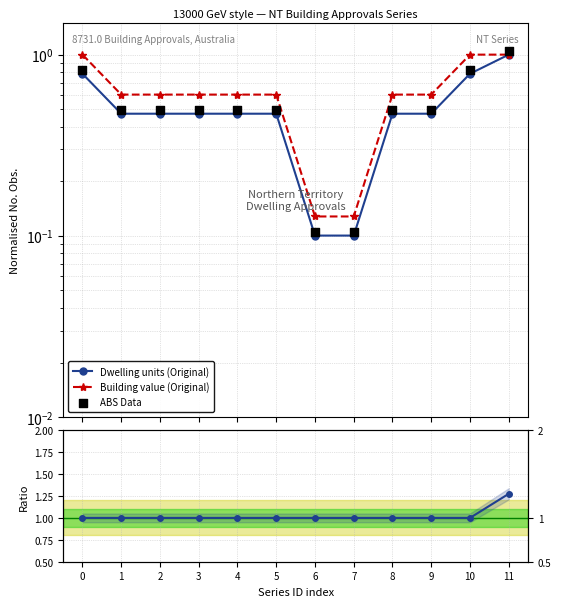

What is the total value across all series at 8?

2.6